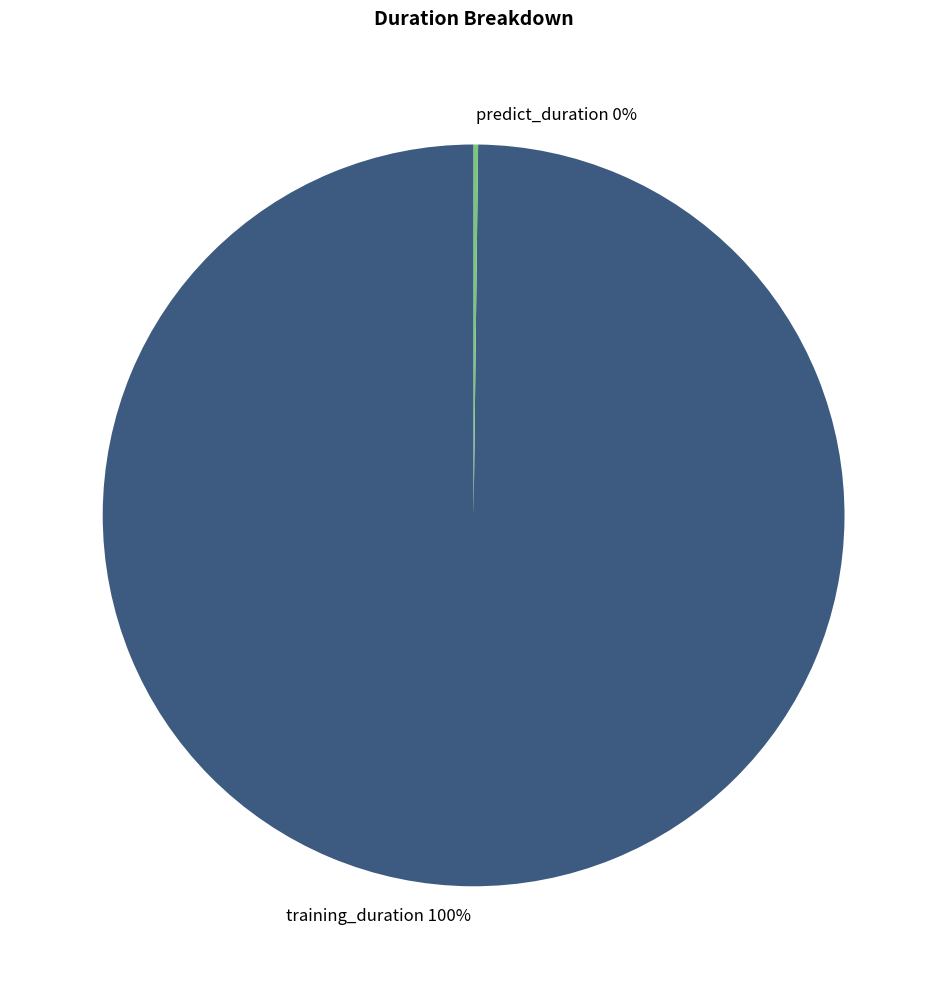

To the nearest percent, what is the average slice percentage?

50%